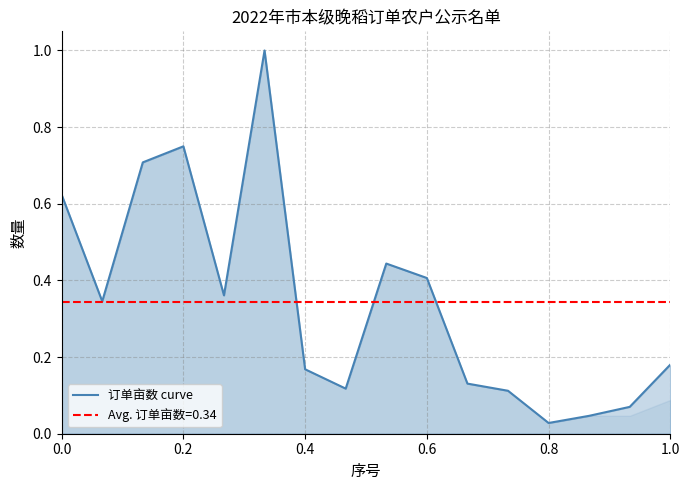

What is the maximum value shown in the chart?

1.0